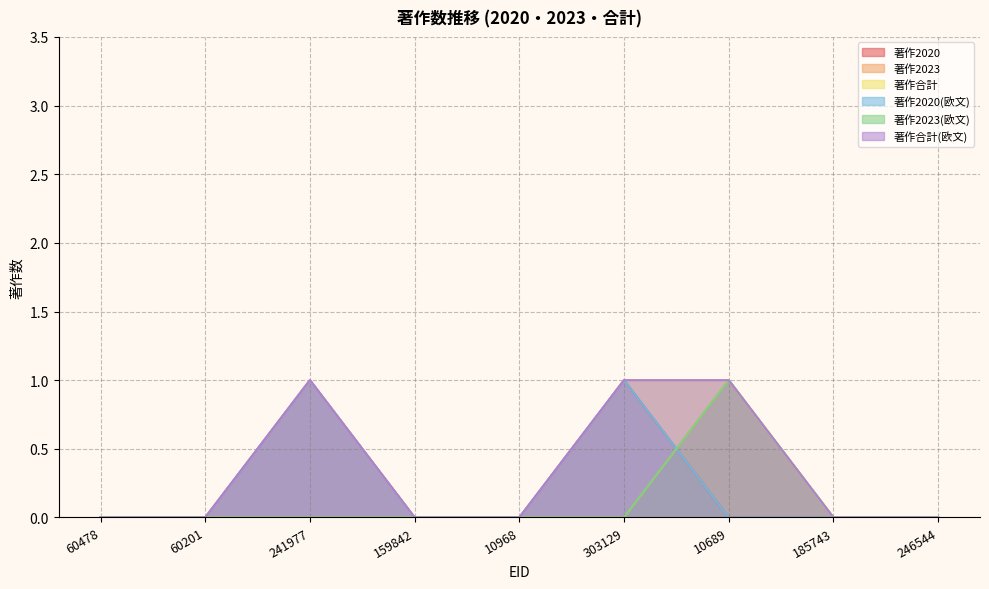

How many lines are shown in the chart?

6